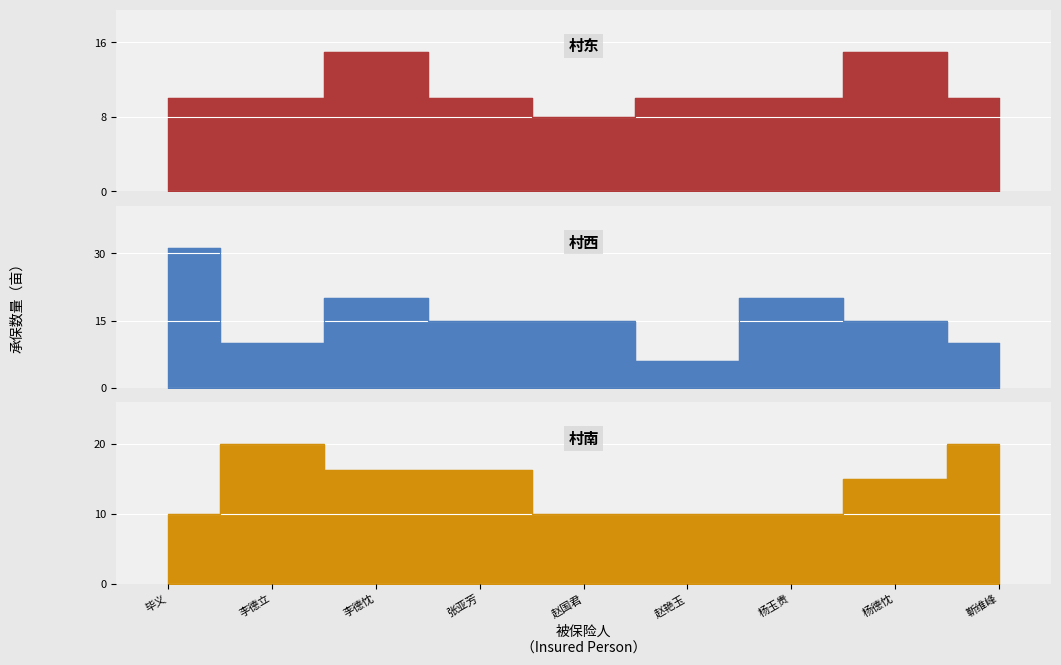

What is the sum of the 村西 values at 赵国君 and 靳维峰?

25.0